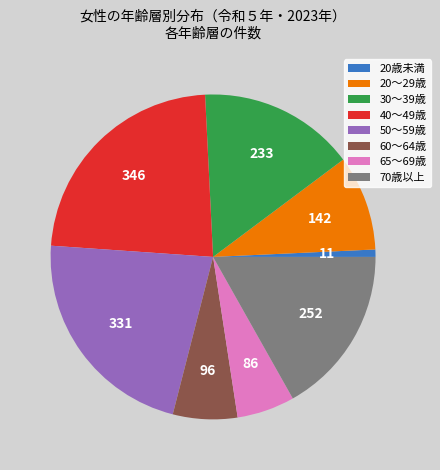

Rank the categories by value from lowest to highest.

20歳未満, 65～69歳, 60～64歳, 20～29歳, 30～39歳, 70歳以上, 50～59歳, 40～49歳